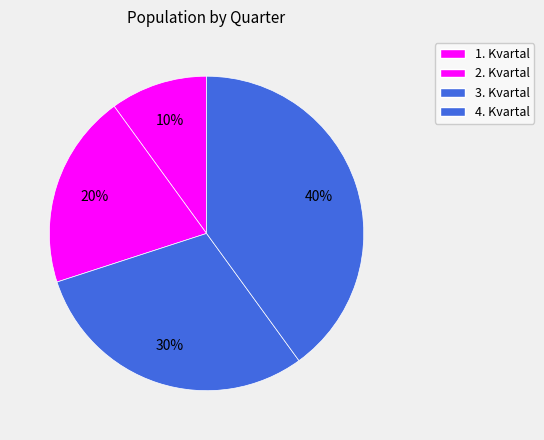

Between 1. Kvartal and 4. Kvartal, which is larger?

4. Kvartal